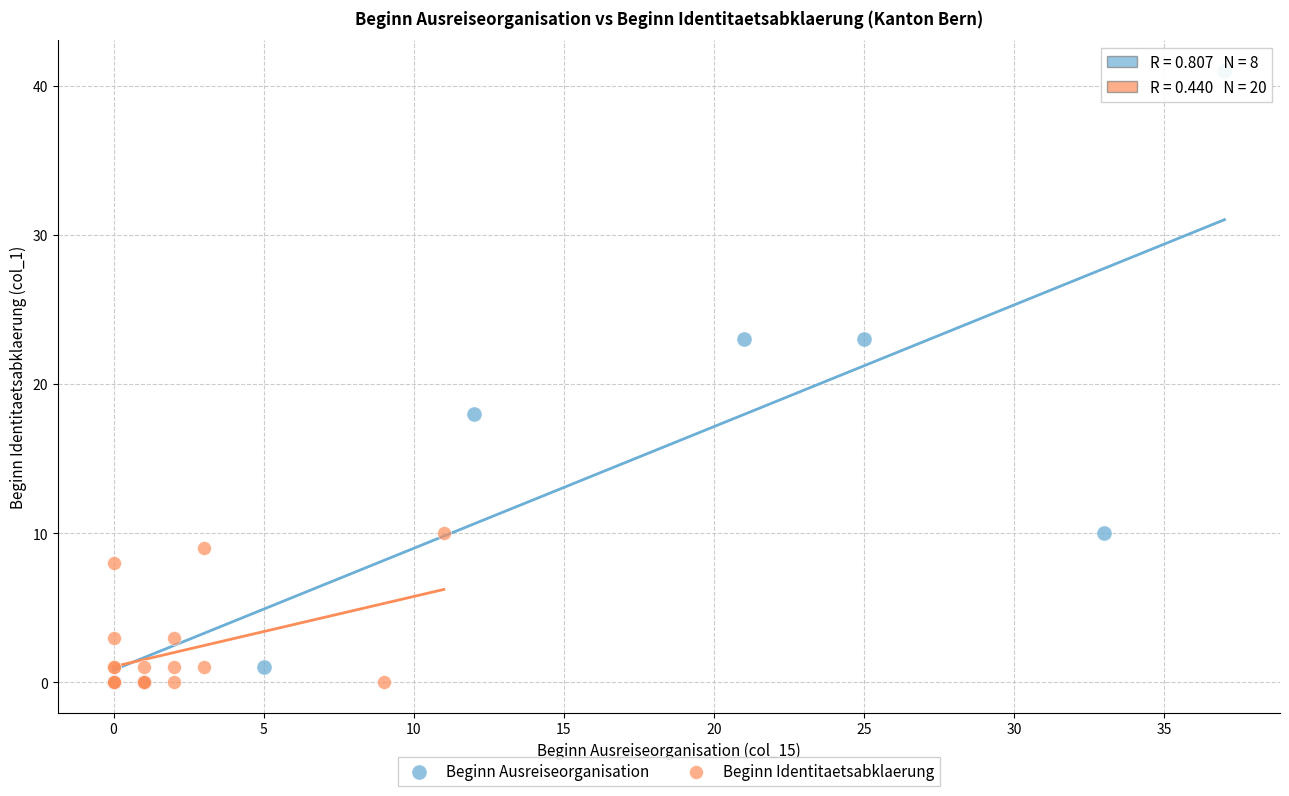

Which series reaches the maximum Y coordinate?

Beginn Ausreiseorganisation